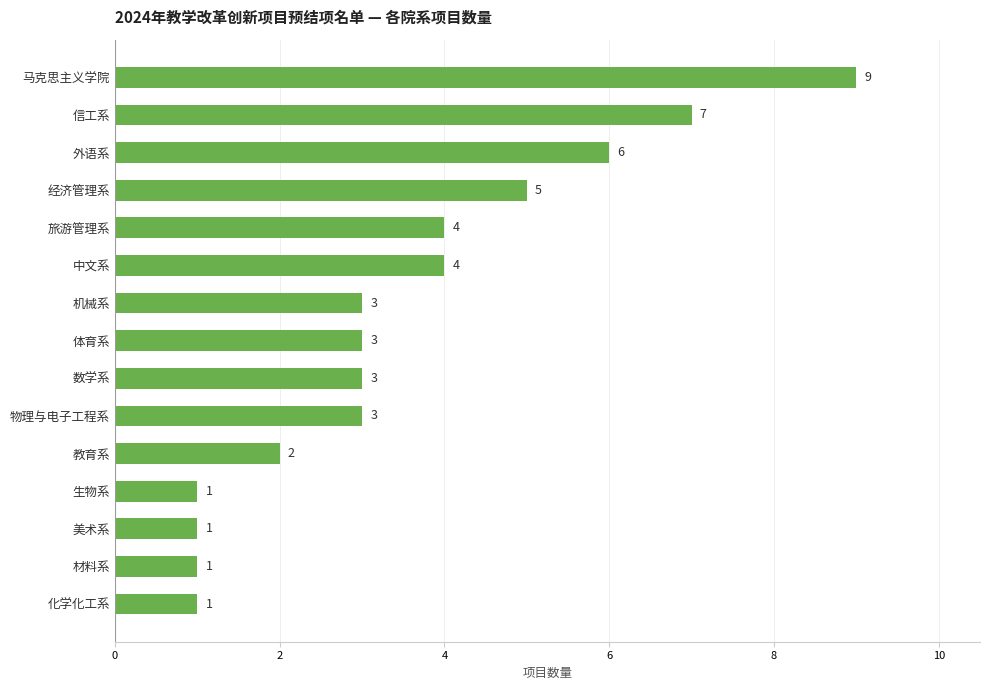

How many values are between 1 and 5?

12